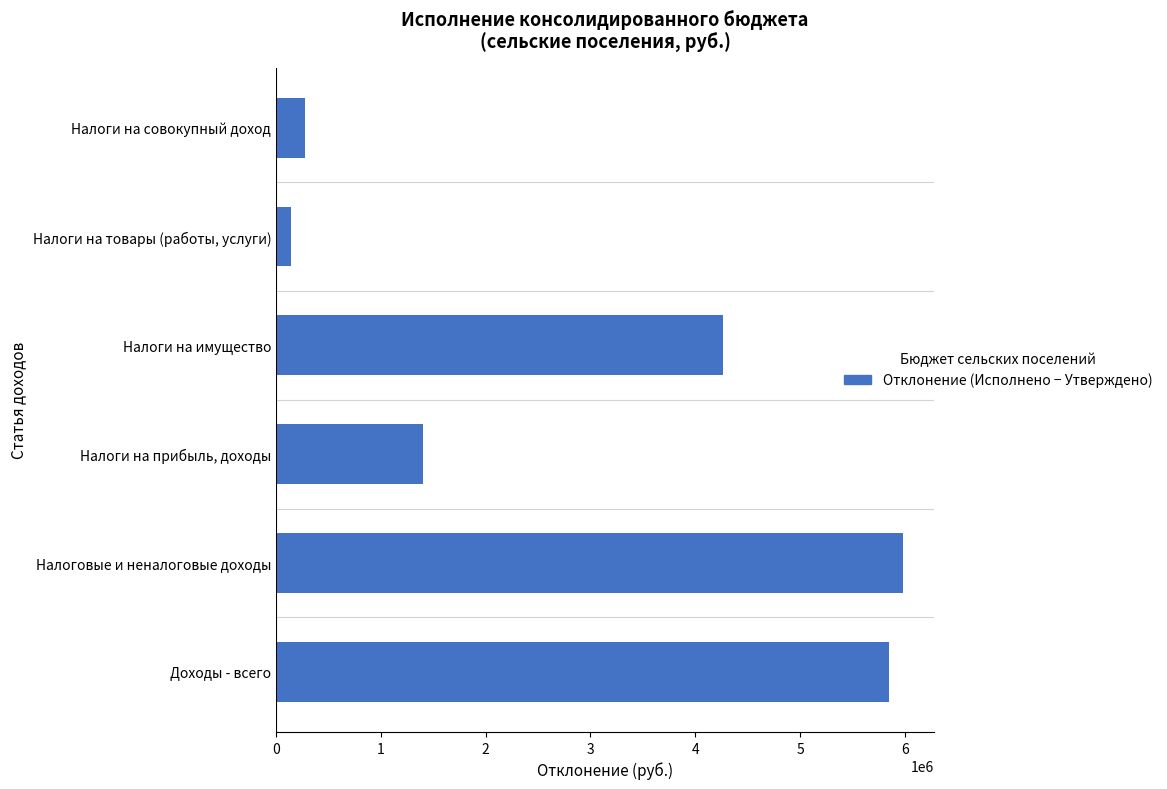

What is the maximum value shown in the chart?

5982425.0